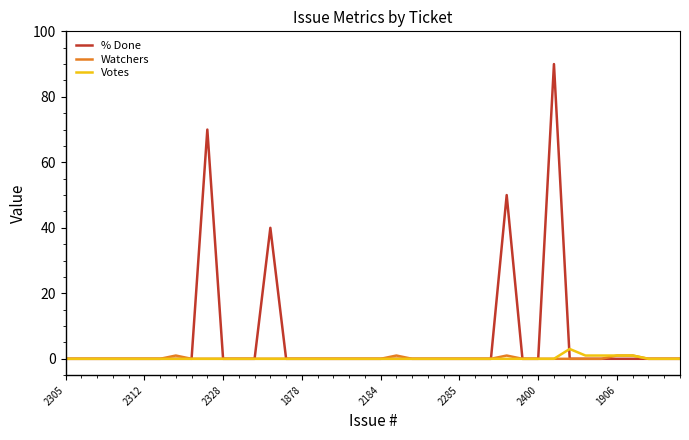

Which series has the largest range (max minus min)?

% Done